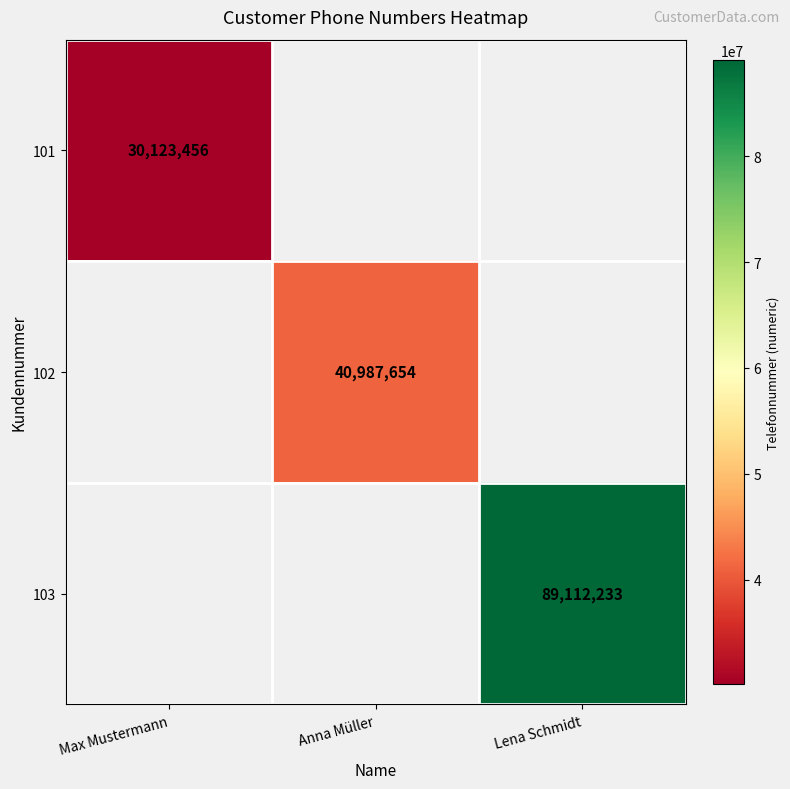

The value of 103 at Lena Schmidt is 152240715. True or false?

False